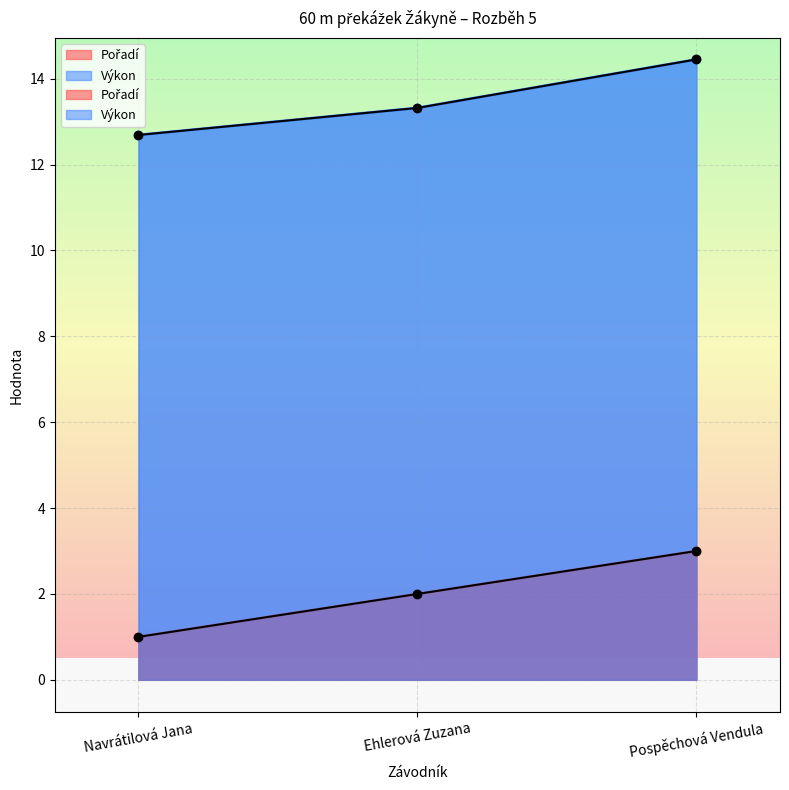

Where does the Výkon series first go above 13?

Ehlerová Zuzana